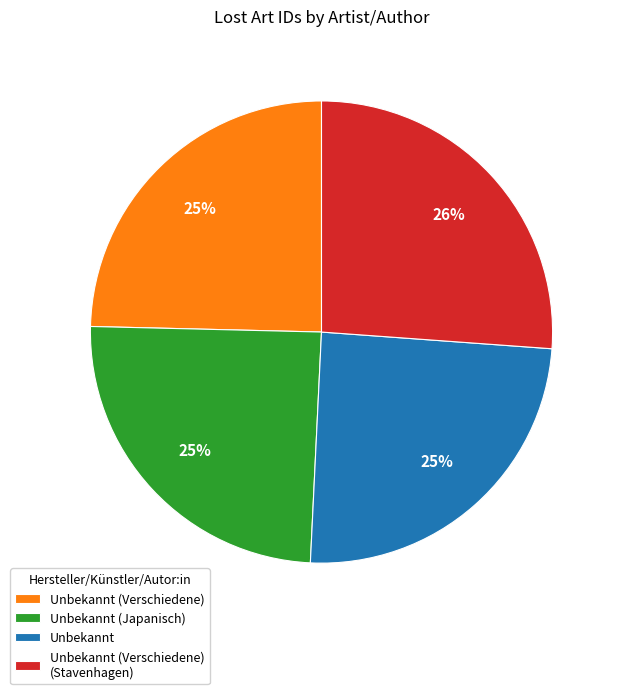

To the nearest percent, what percentage of the pie is Unbekannt (Japanisch)?

25%